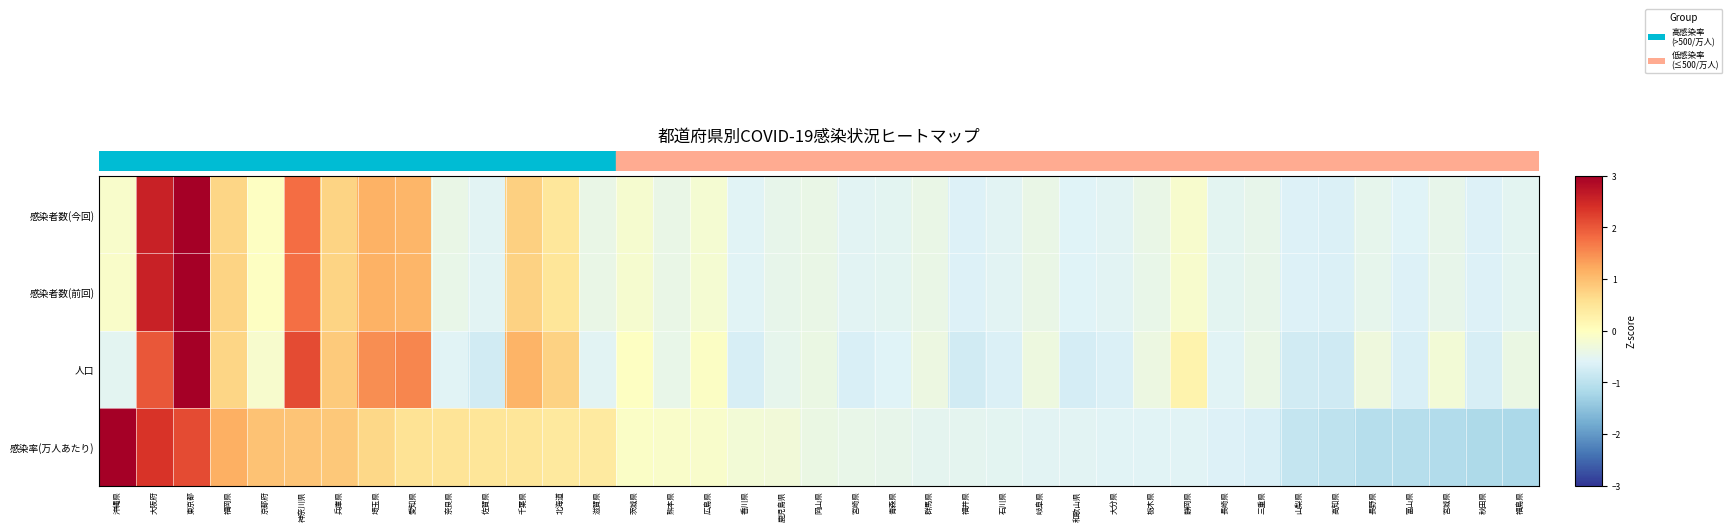

Rank the series by their maximum value, from lowest to highest.

感染率(万人あたり), 人口, 感染者数(前回), 感染者数(今回)